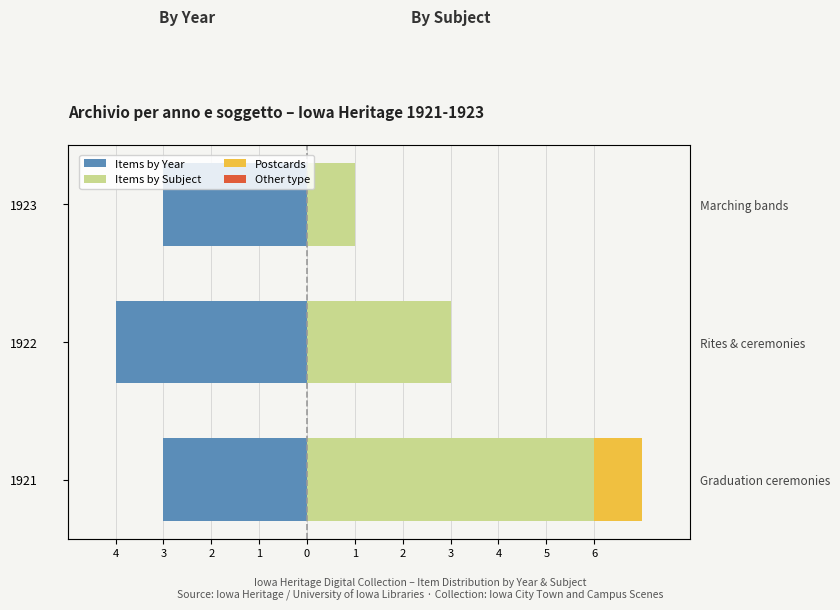

At how many categories does at least one series exceed -3?

3